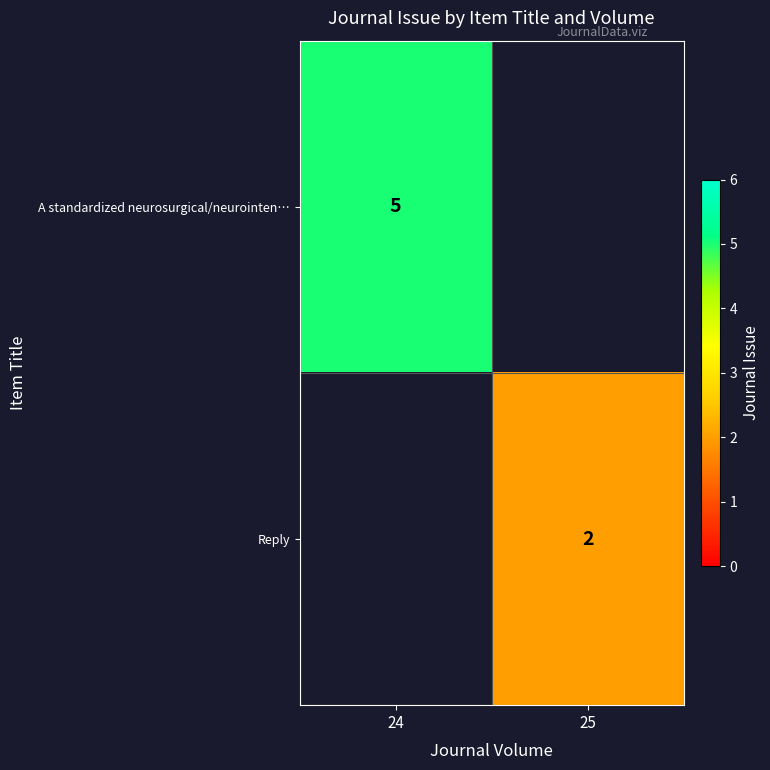

The A standardized neurosurgical/neurointen… series shows 8 at 24. True or false?

False